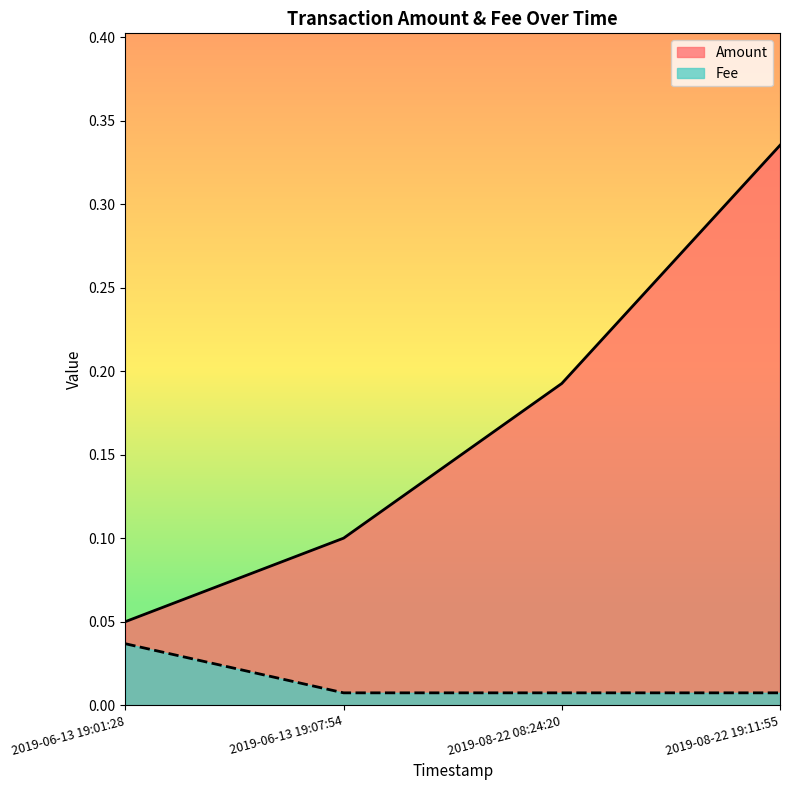

At how many categories does at least one series exceed 0?

4